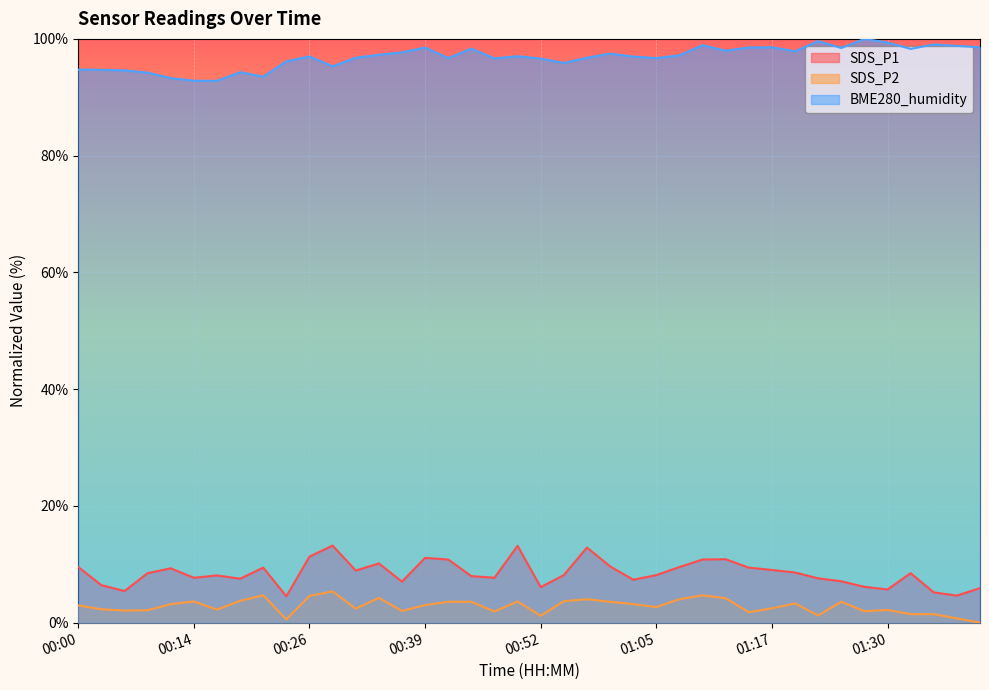

Reading left to right, list all the values displayed in this chart.

SDS_P1: 9.5	6.4	5.4	8.5	9.3	7.7	8.1	7.5	9.4	4.5	11.3	13.2	8.9	10.1	7.0	11.1	10.8	8.0	7.7	13.2	6.1	8.1	12.9	9.6	7.4	8.1	9.5	10.8	10.9	9.4	9.0	8.6	7.6	7.1	6.1	5.7	8.5	5.2	4.6	5.9
SDS_P2: 3.0	2.3	2.1	2.1	3.2	3.6	2.2	3.7	4.7	0.6	4.6	5.3	2.4	4.2	2.0	3.0	3.6	3.6	1.9	3.6	1.2	3.7	4.0	3.6	3.2	2.7	4.0	4.7	4.2	1.8	2.5	3.3	1.2	3.6	2.0	2.2	1.5	1.5	0.7	0.0
BME280_humidity: 94.7	94.7	94.6	94.2	93.3	92.8	92.8	94.3	93.5	96.2	97.0	95.3	96.8	97.3	97.7	98.5	96.7	98.3	96.7	97.0	96.6	95.9	96.8	97.5	97.0	96.7	97.2	98.9	98.0	98.5	98.6	97.9	99.6	98.4	100.0	99.4	98.3	99.0	98.8	98.6